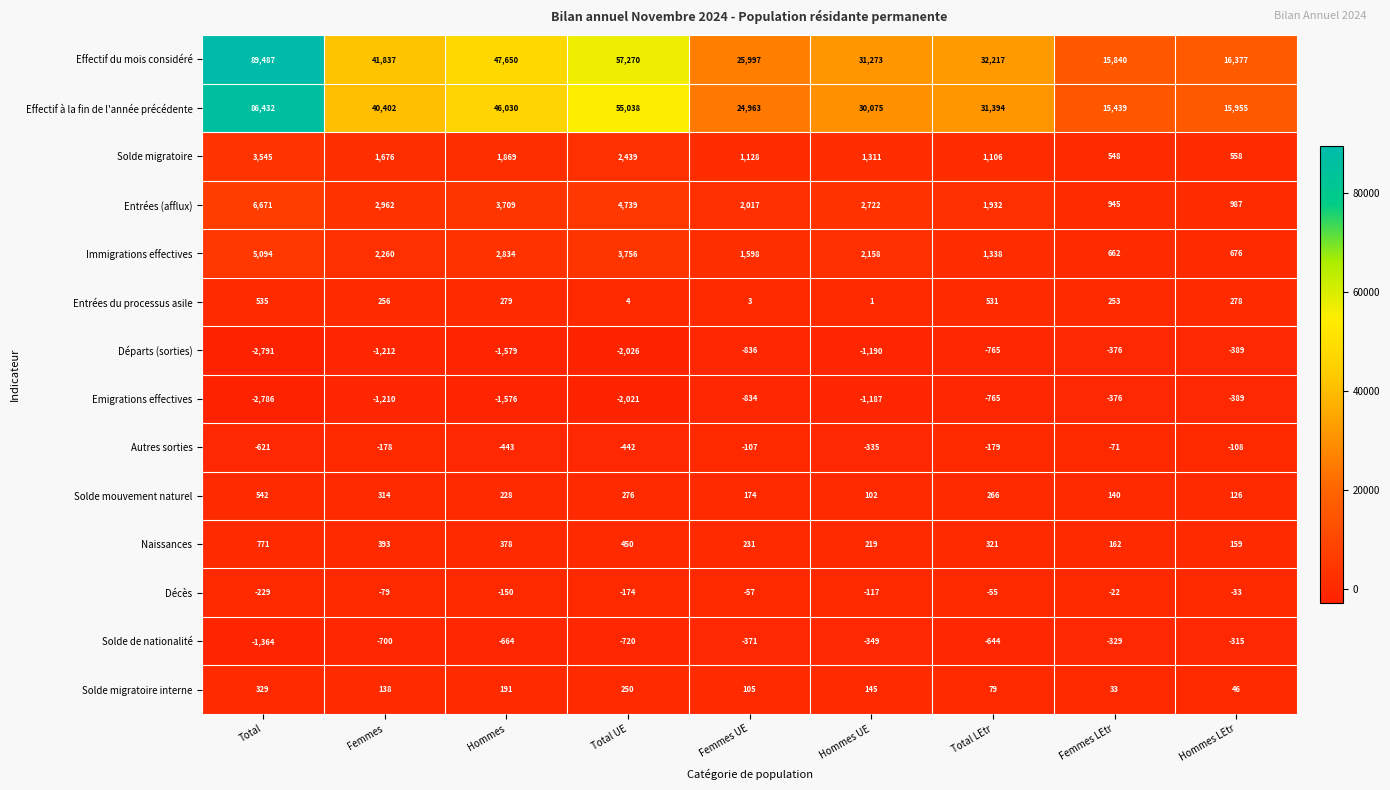

What is the difference between the second highest and second lowest values in the Immigrations effectives series?

3080